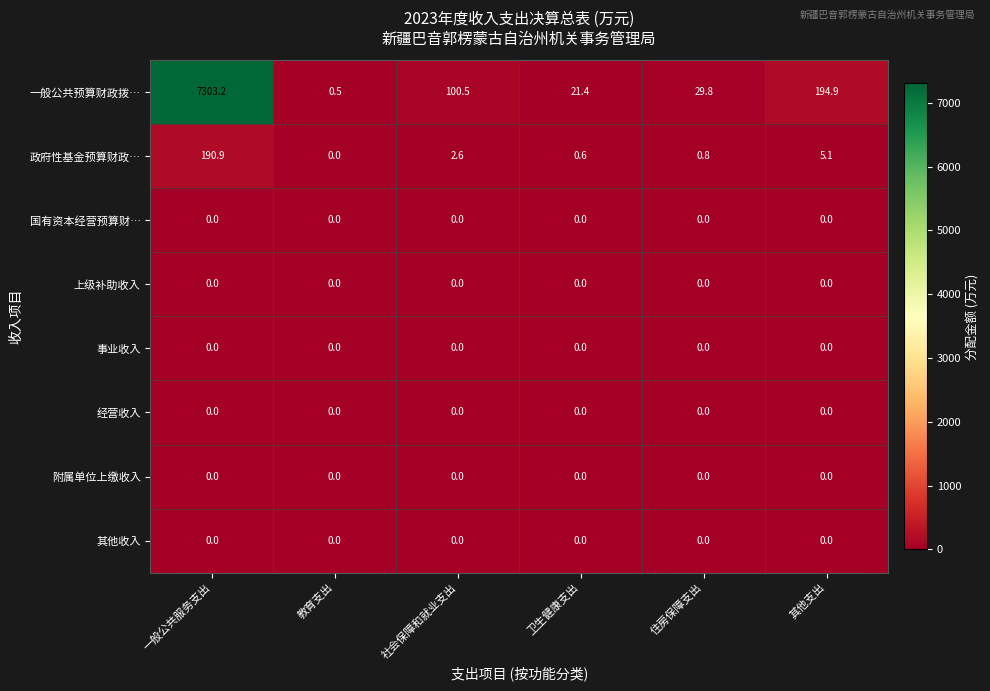

How many distinct data groups are displayed?

8